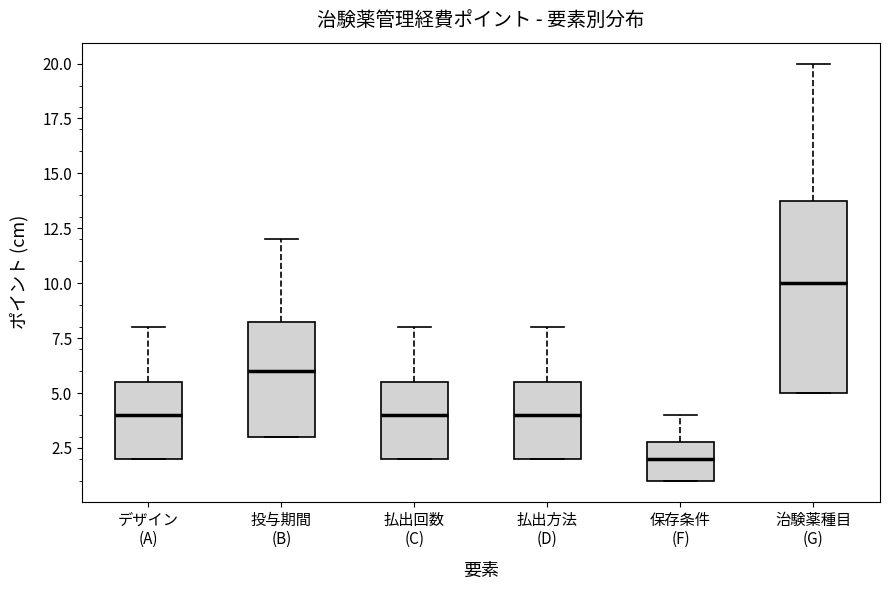

Which box is the tallest, from its lower edge to its upper edge?

治験薬種目 (G)